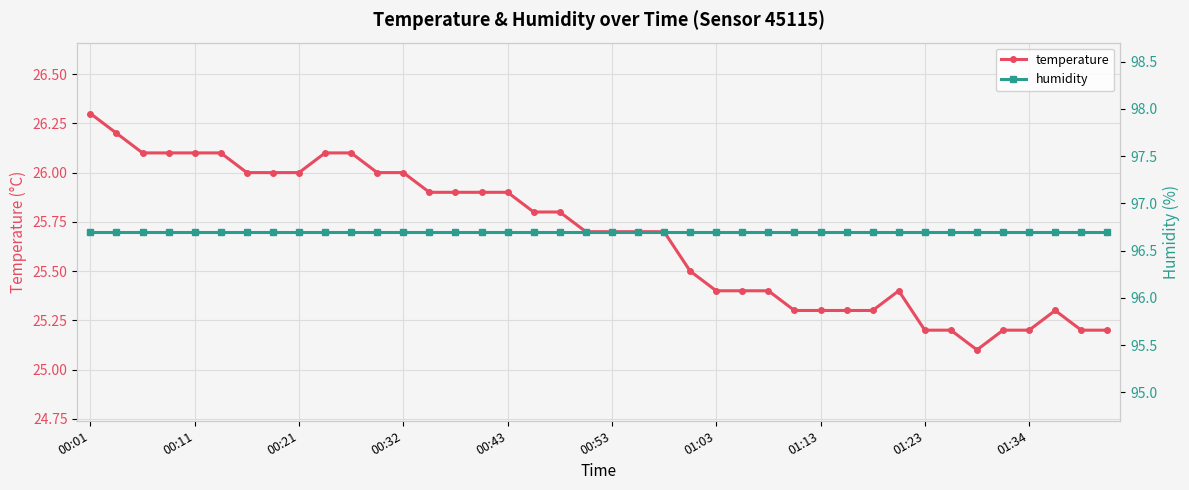

Where is humidity nearest to the value 96?

00:01